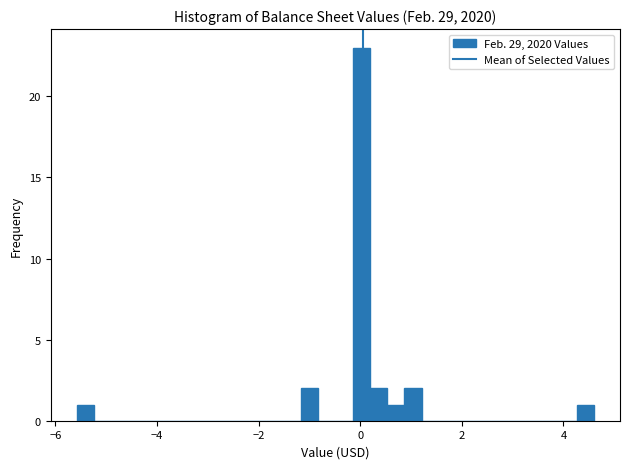

Read against the x-axis, roughly where is the centre of the tallest bar?

0.0